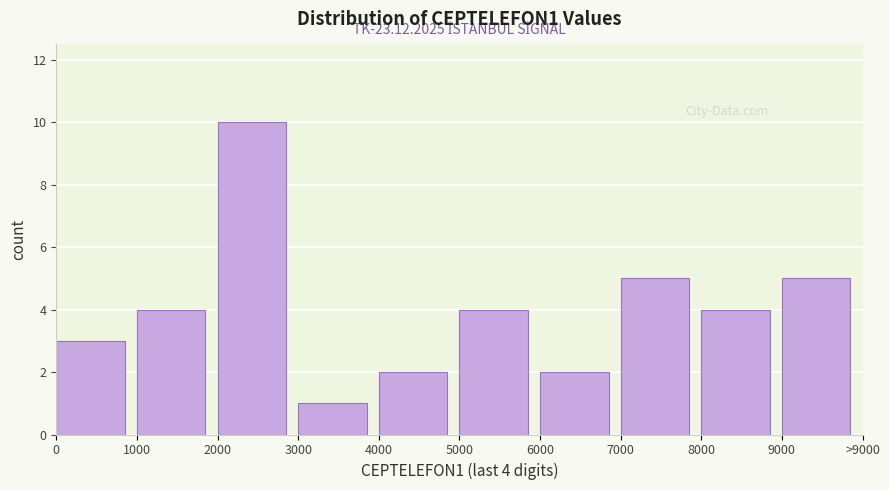

Reading right to left, extract all data points from this chart.

5	4	5	2	4	2	1	10	4	3